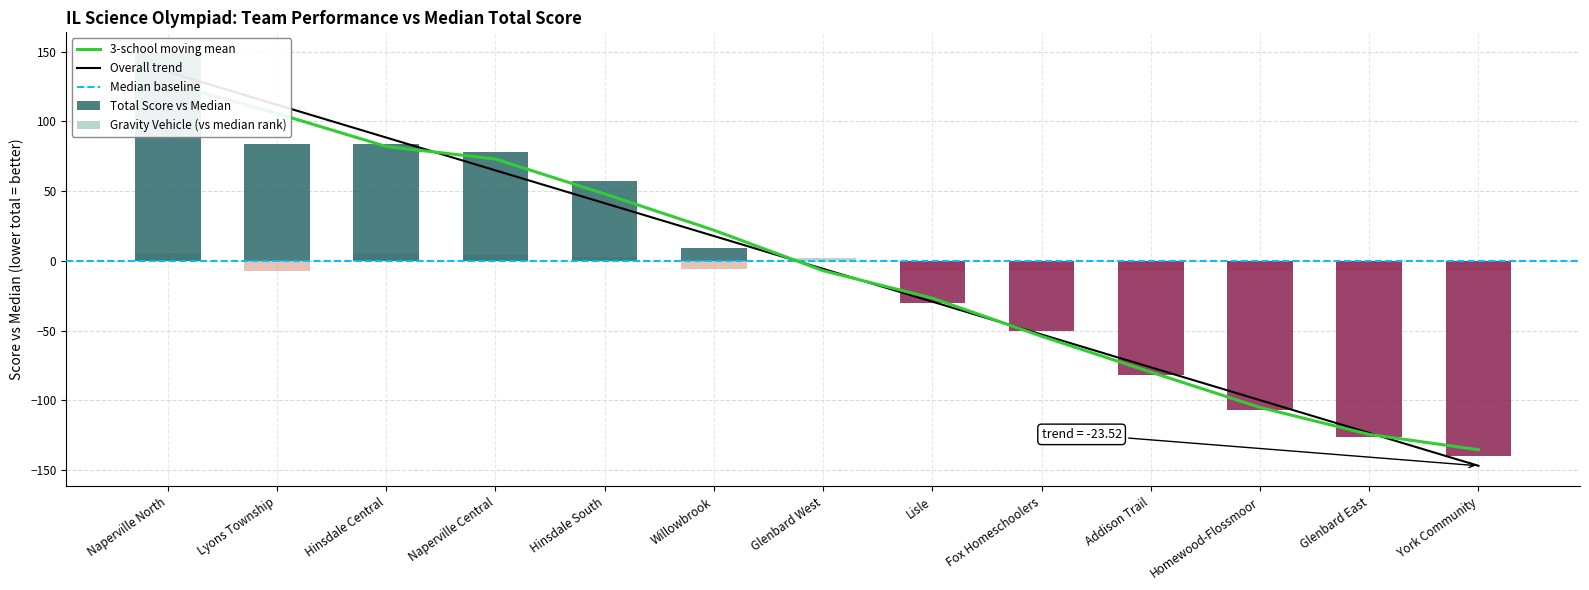

How many positive values does the rank series have?

6